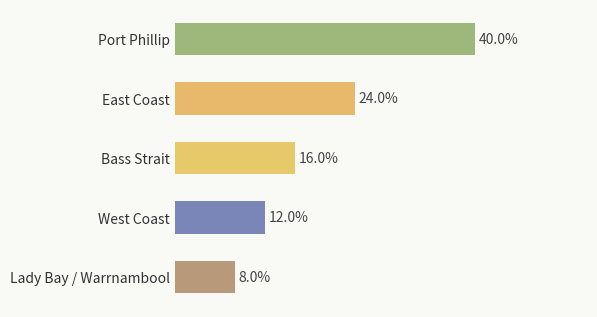

At which category does the chart reach its peak across all series?

Port Phillip